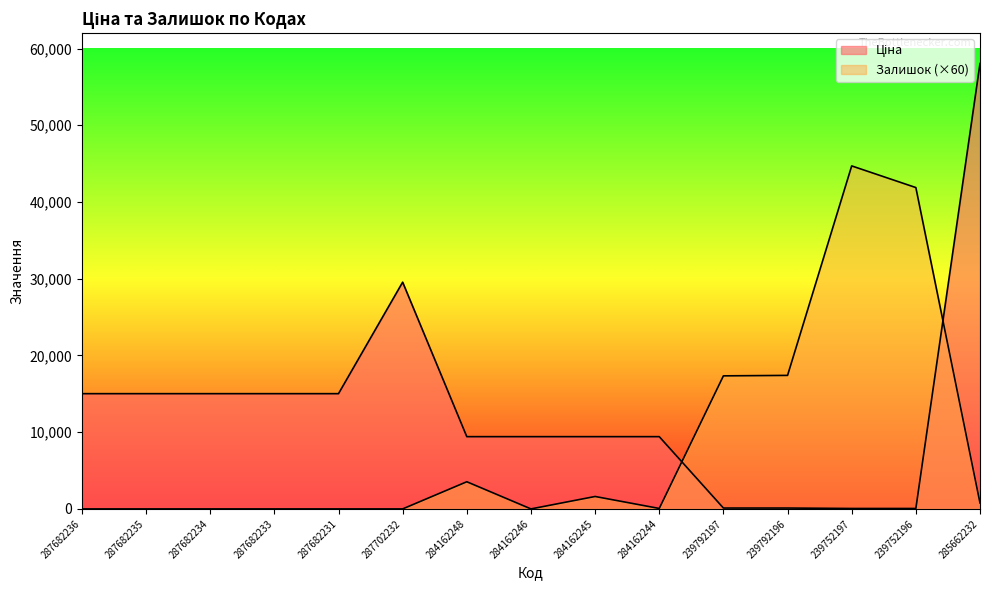

Reading left to right, extract all data points from this chart.

Ціна: 287682236=15019.2	287682235=15019.2	287682234=15019.2	287682233=15019.2	287682231=15019.2	287702232=29548.9	284162248=9416.9	284162246=9416.9	284162245=9416.9	284162244=9416.9	239792197=113.3	239792196=113.3	239752197=56.7	239752196=56.7	285662232=58037.0
Залишок: 287682236=0.0	287682235=0.0	287682234=0.0	287682233=0.0	287682231=0.0	287702232=0.0	284162248=3540.0	284162246=0.0	284162245=1620.0	284162244=60.0	239792197=17340.0	239792196=17400.0	239752197=44700.0	239752196=41880.0	285662232=780.0